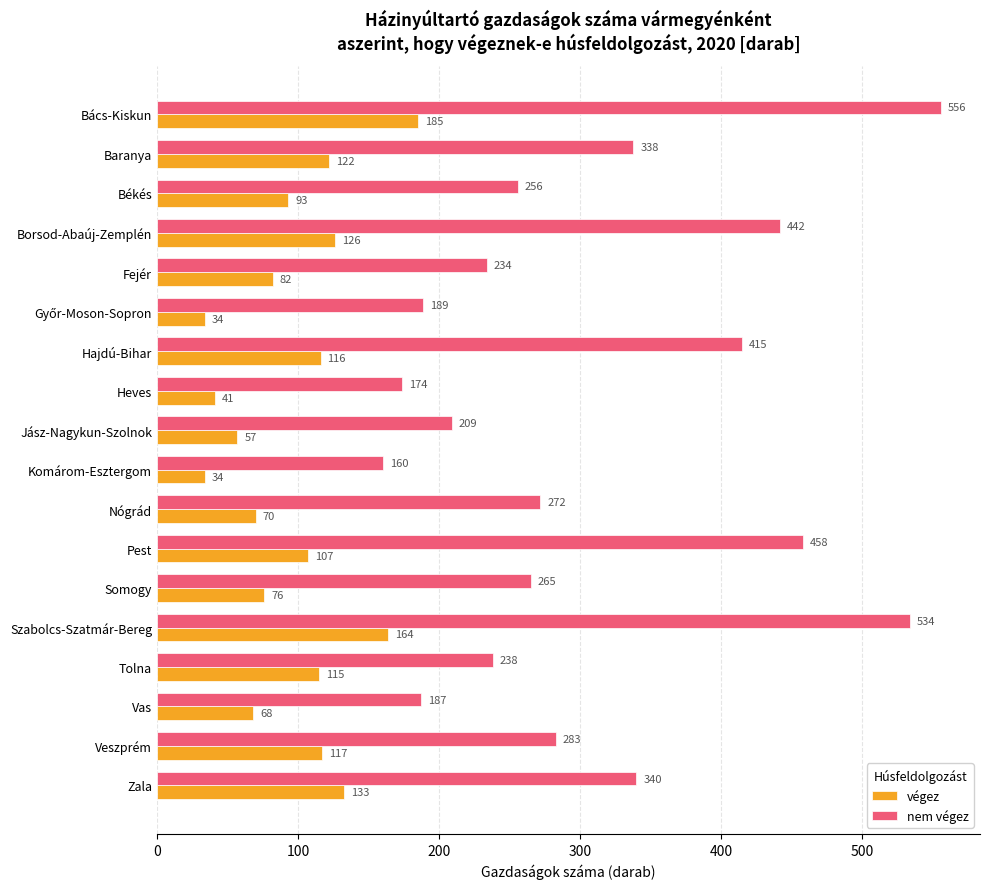

Which series has the largest range (max minus min)?

nem végez